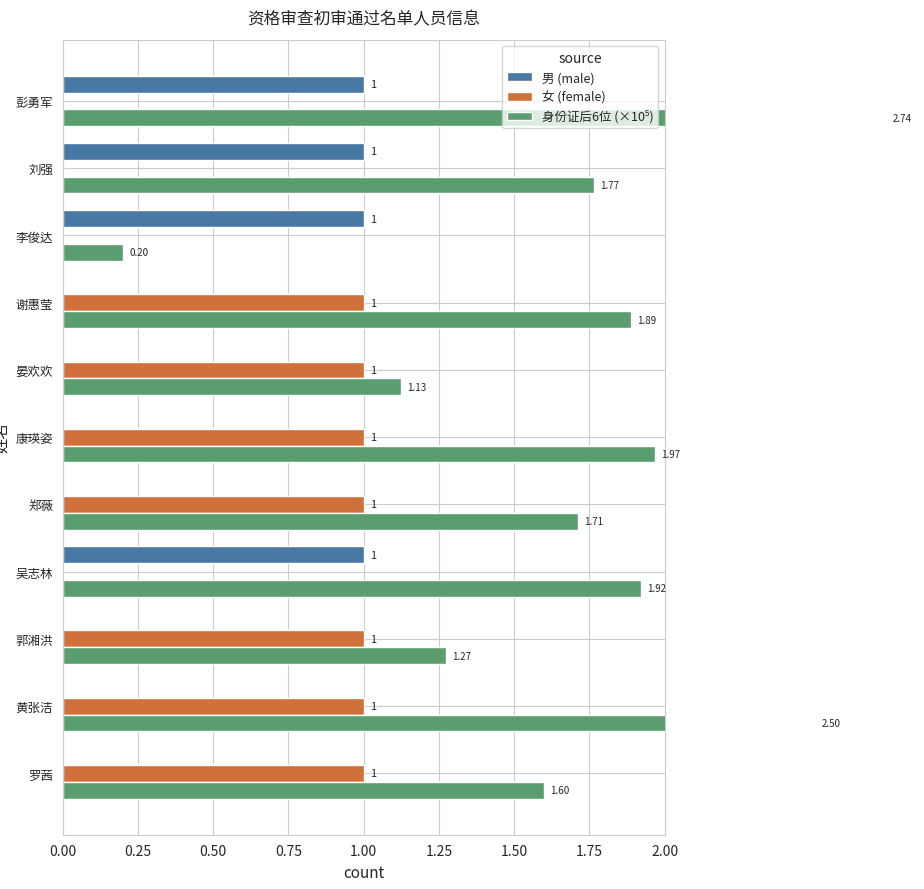

What is the sum of all 身份证后6位 (×10⁵) values?

18.7